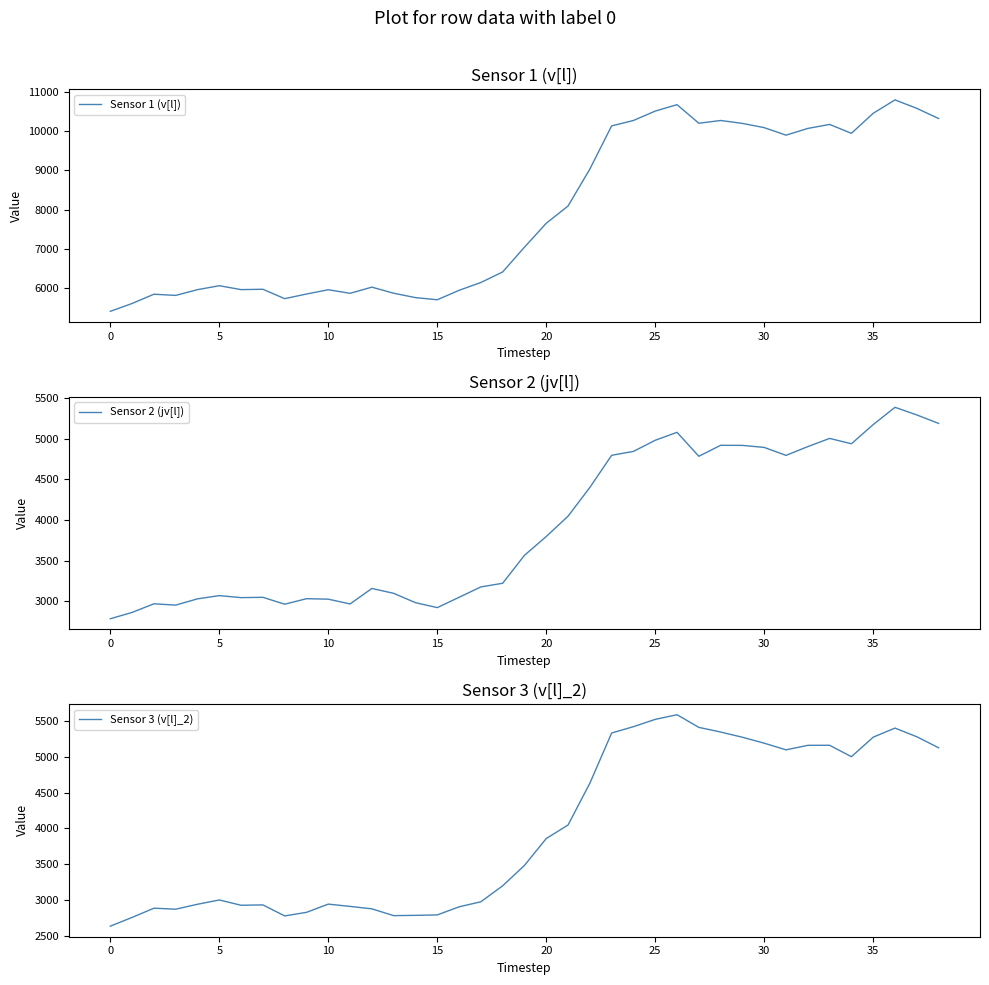

Reading left to right, extract all data points from this chart.

Sensor 1 (v[l]): 5417	5617	5852	5822	5968	6068	5969	5978	5739	5857	5966	5875	6032	5877	5766	5711	5951	6150	6418	7047	7655	8094	9032	10130	10267	10506	10669	10197	10267	10193	10085	9894	10065	10167	9941	10450	10790	10575	10317
Sensor 2 (jv[l]): 2783	2861	2967	2951	3028	3068	3043	3047	2962	3030	3024	2965	3156	3096	2981	2920	3047	3175	3220	3564	3796	4046	4400	4796	4844	4981	5079	4784	4919	4918	4893	4795	4903	5004	4938	5174	5387	5293	5189
Sensor 3 (v[l]_2): 2634	2756	2885	2871	2940	3000	2926	2931	2777	2827	2942	2910	2876	2781	2785	2791	2904	2975	3198	3483	3859	4048	4632	5334	5423	5525	5590	5413	5348	5275	5192	5099	5162	5163	5003	5276	5403	5282	5128